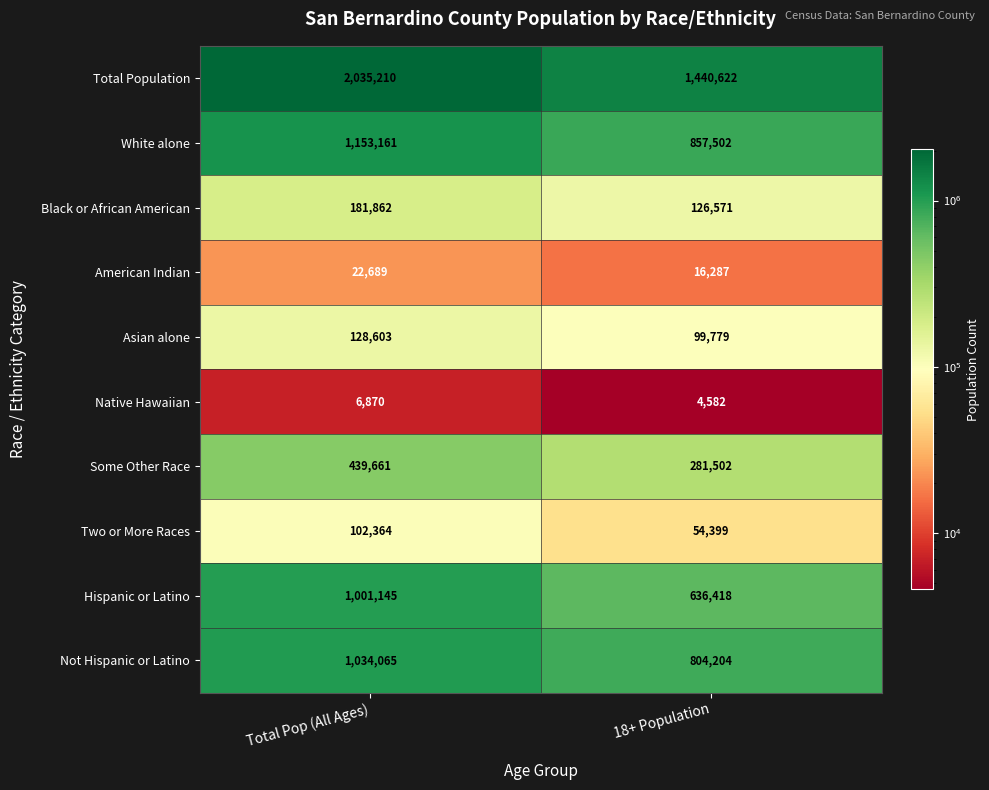

What is the difference between the maximum and minimum values in the American Indian series?

6402